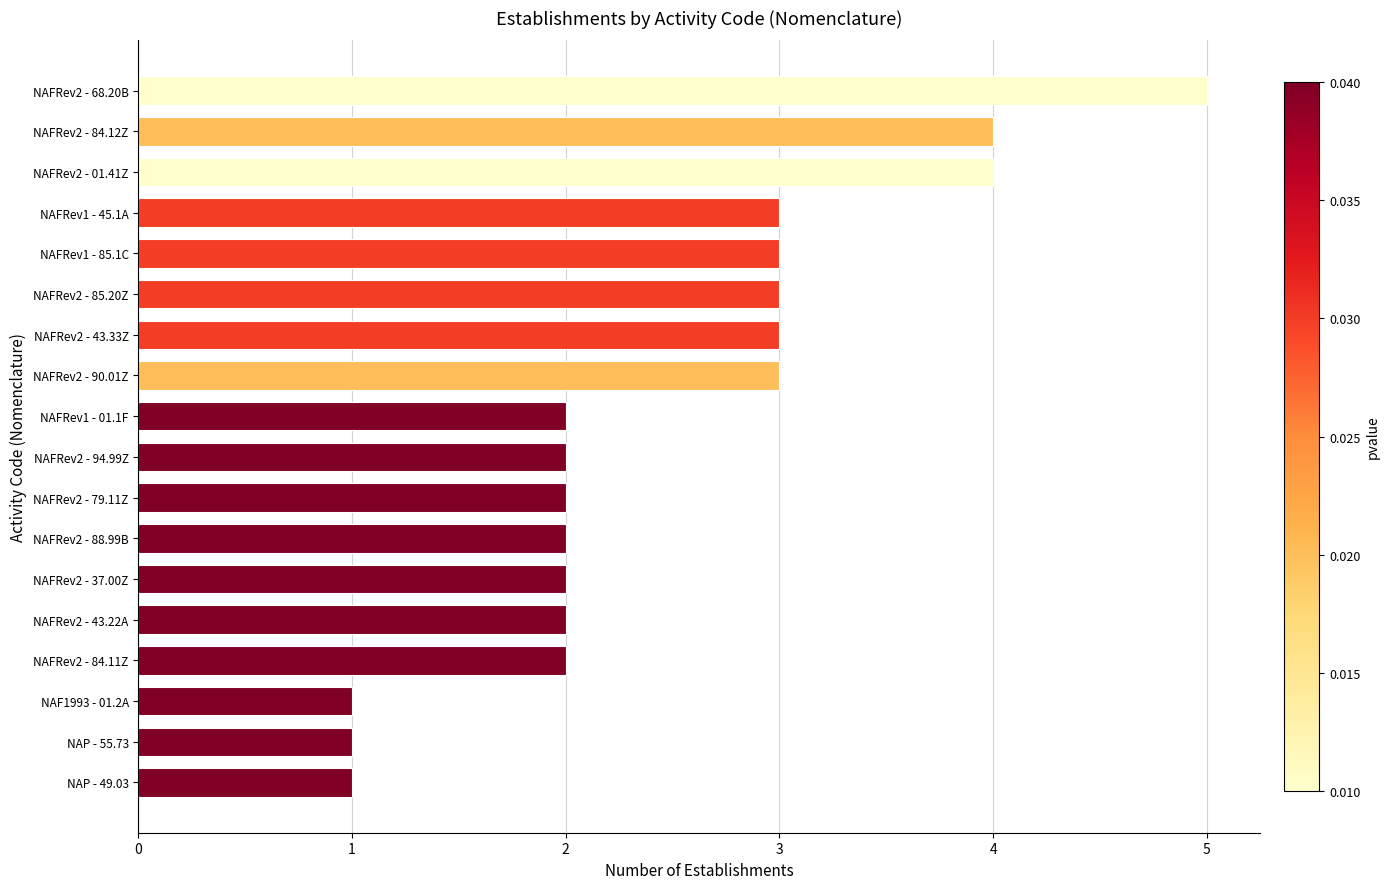

Between NAFRev2 - 90.01Z and NAP - 55.73, which is larger?

NAFRev2 - 90.01Z